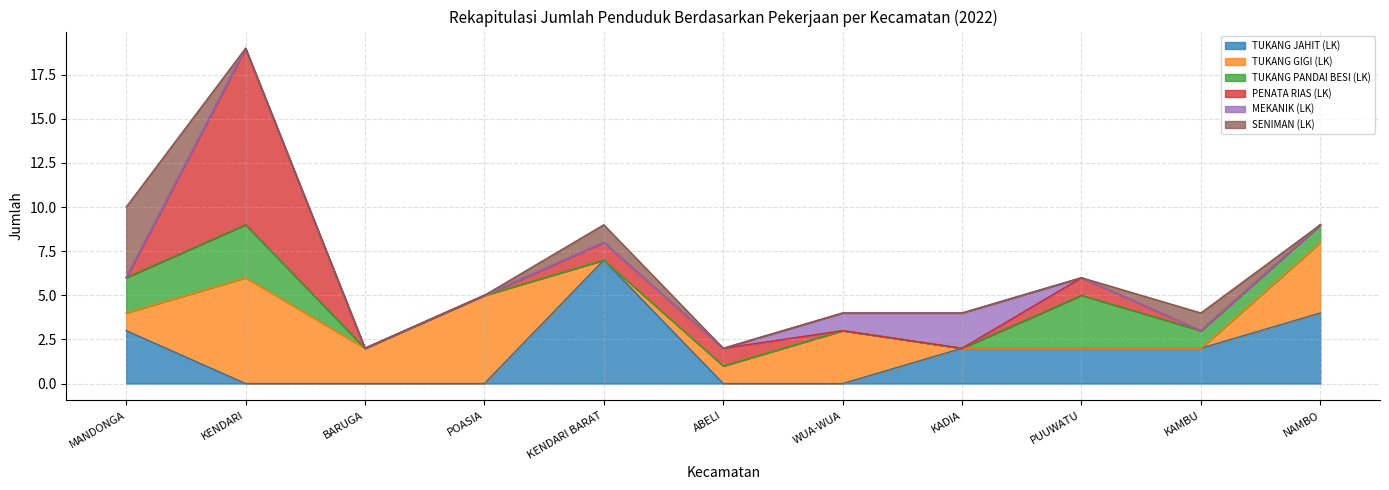

Is the value of TUKANG GIGI (LK) at ABELI greater than the value of TUKANG PANDAI BESI (LK) at PUUWATU?

No